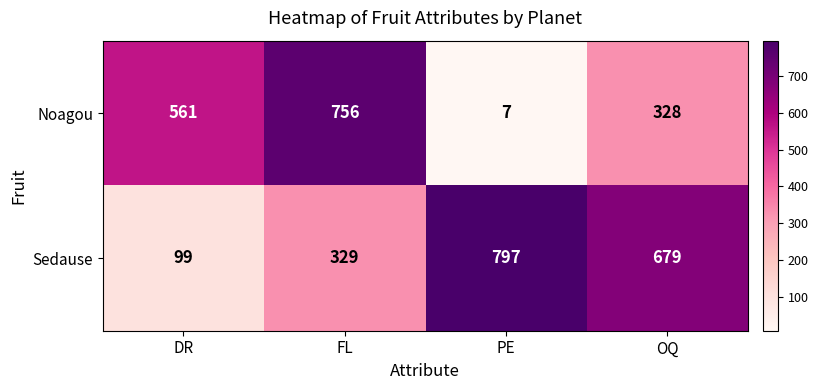

What is the difference between the maximum and minimum values in the Noagou series?

749